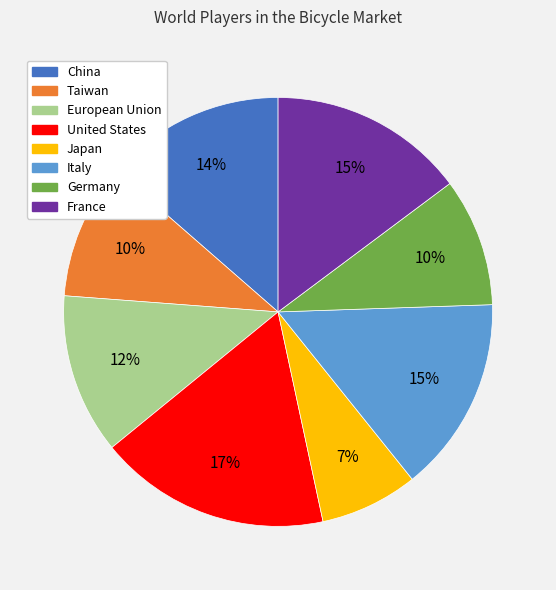

Which has a higher value, China or United States?

United States